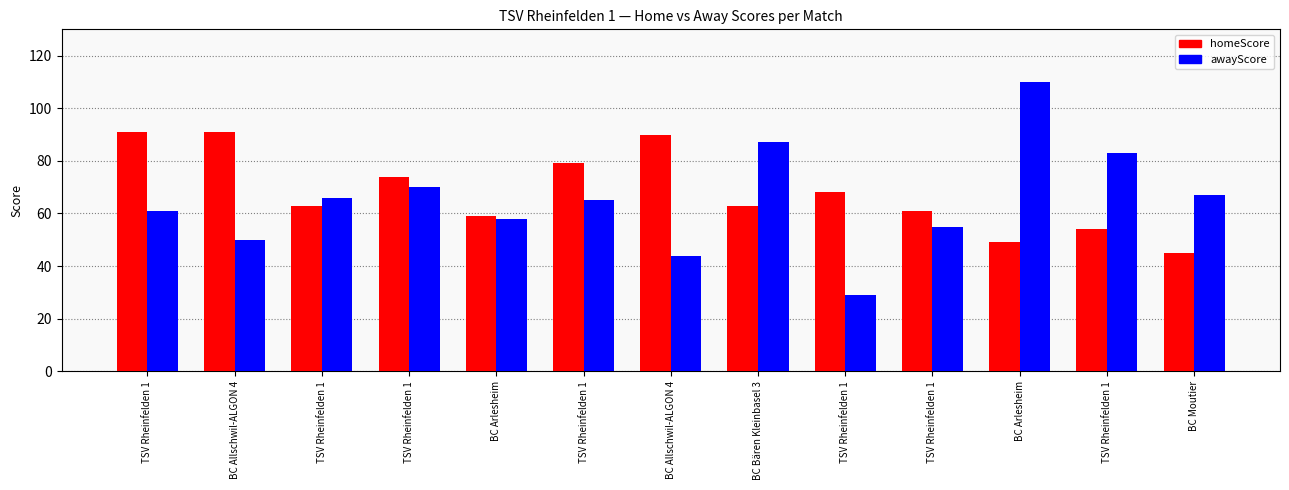

How many bars are there in each group?

2